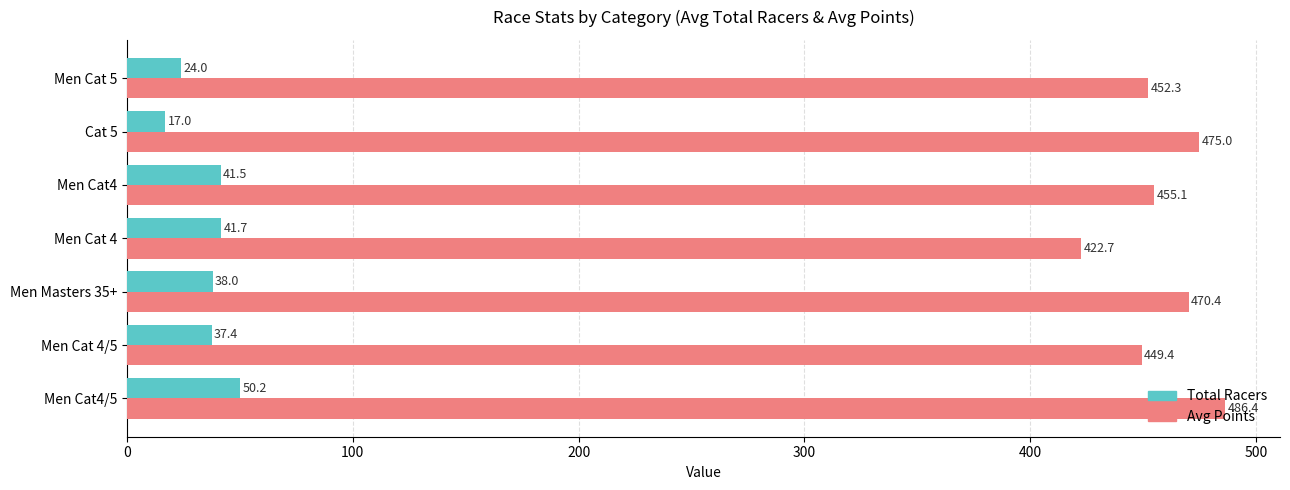

What is the average value of the Avg Points series?

458.8